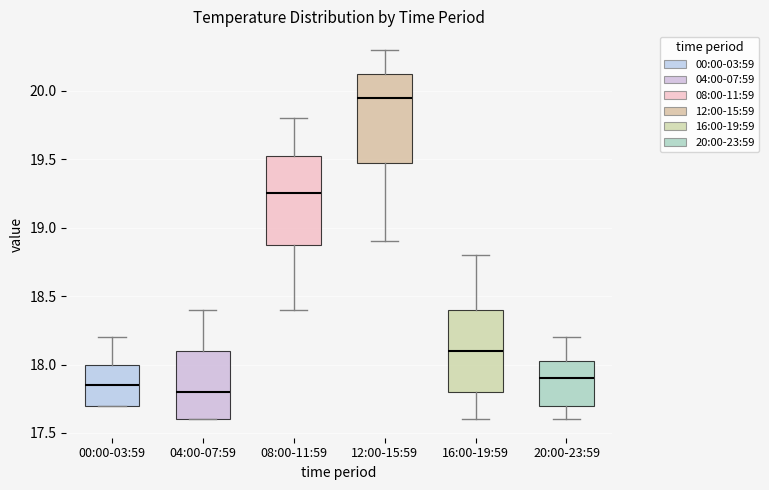

Which box's median line is the lowest?

04:00-07:59